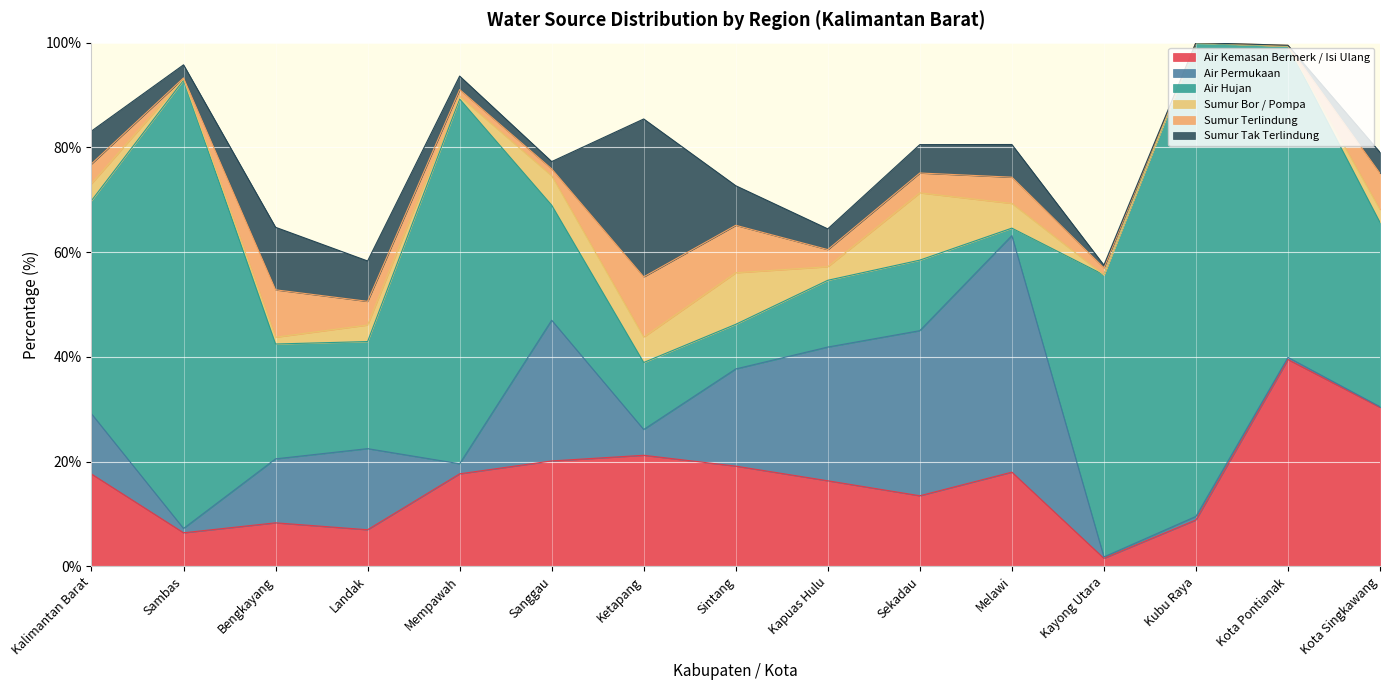

At which label is Air Kemasan Bermerk / Isi Ulang closest to 20?

Sanggau